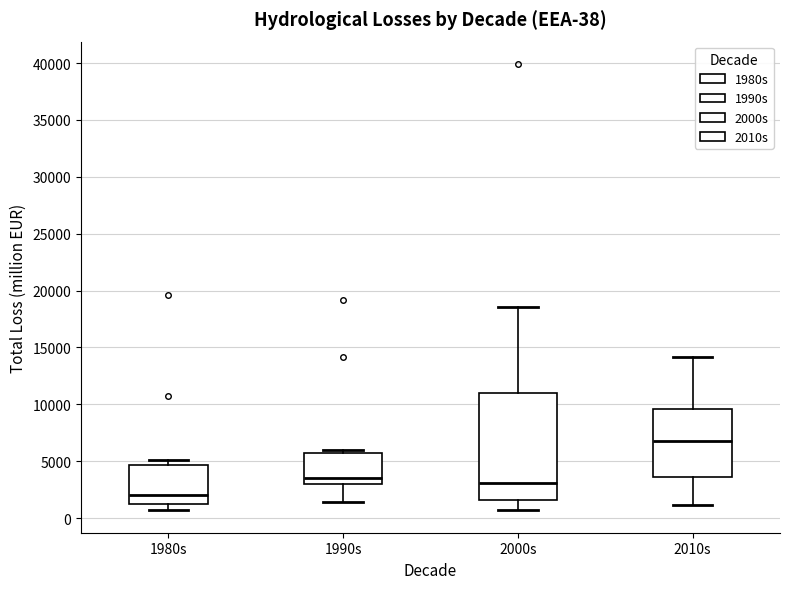

Comparing the boxes themselves (not the whiskers), which one is the tallest?

2000s